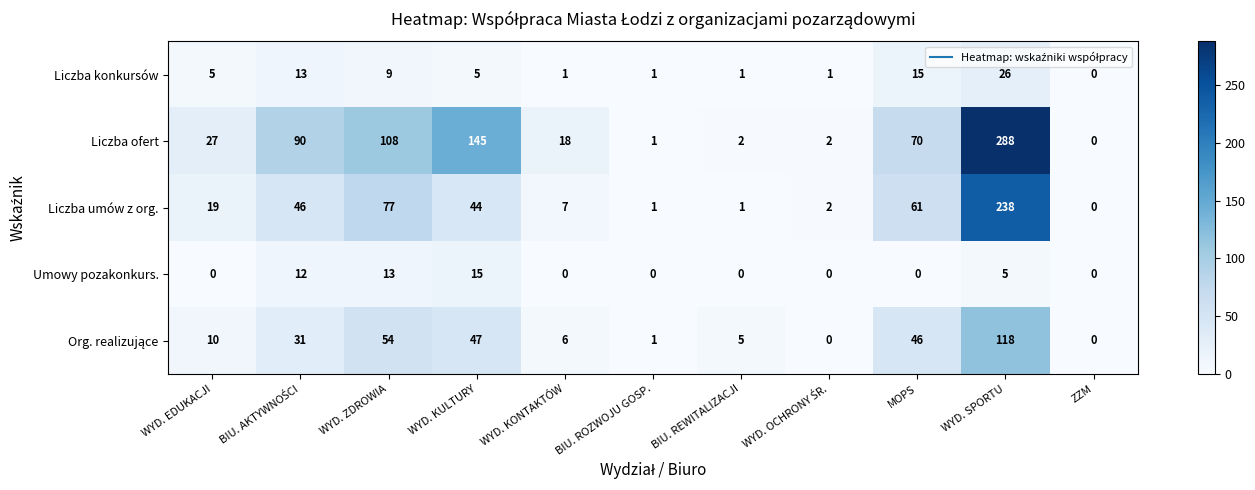

Between WYD. EDUKACJI and WYD. ZDROWIA, which series saw the biggest shift?

Liczba ofert